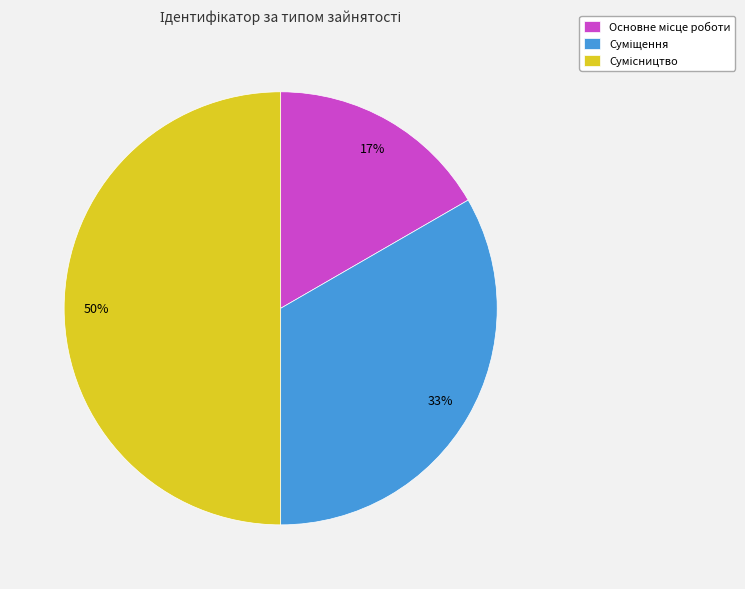

How much of the chart is everything except Сумісництво?

50.0%